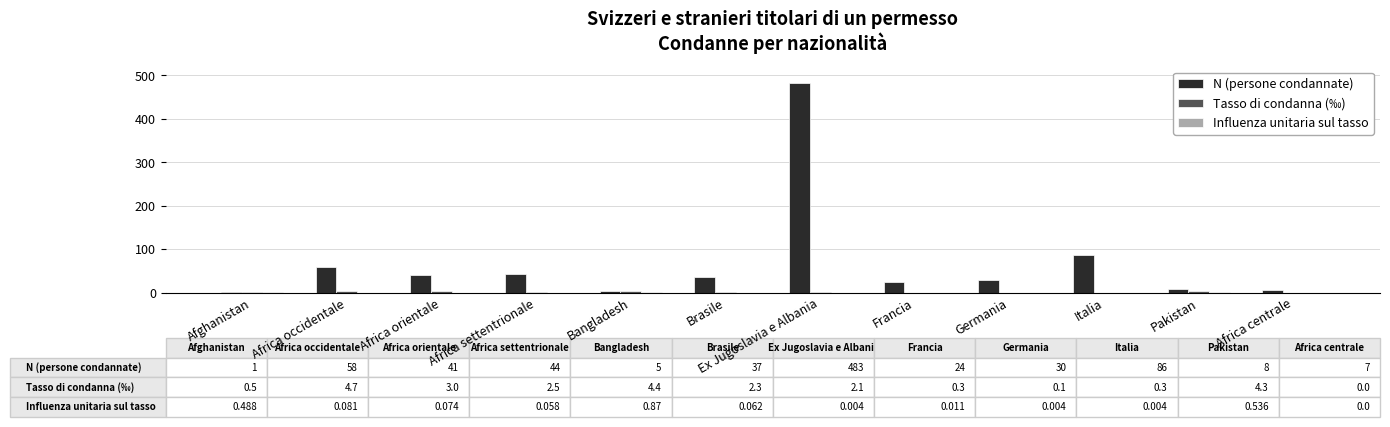

What is the total value across all series at Afghanistan?

2.0